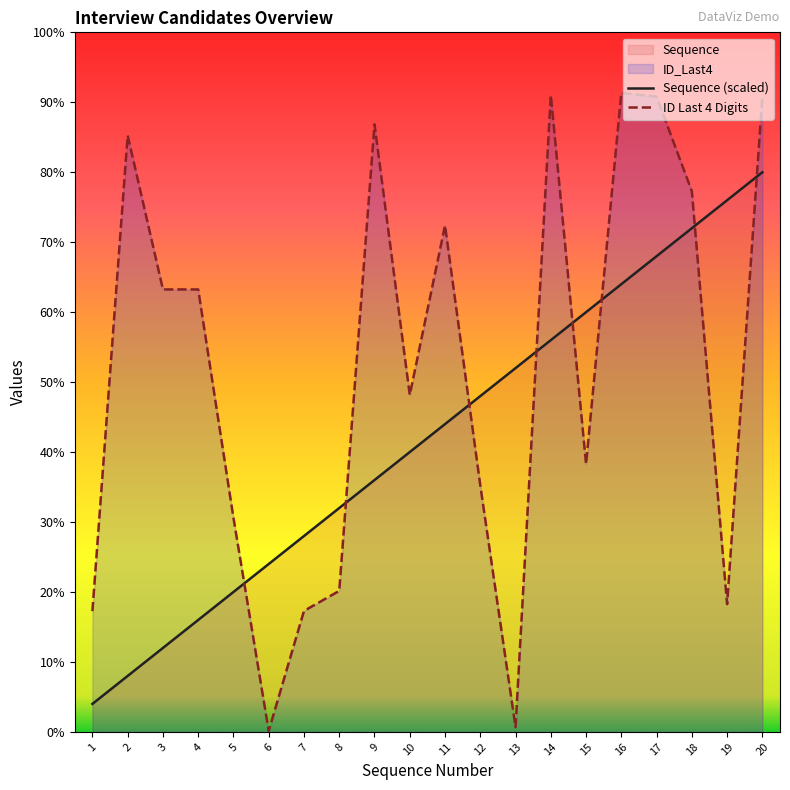

Does the chart have visible grid lines?

No